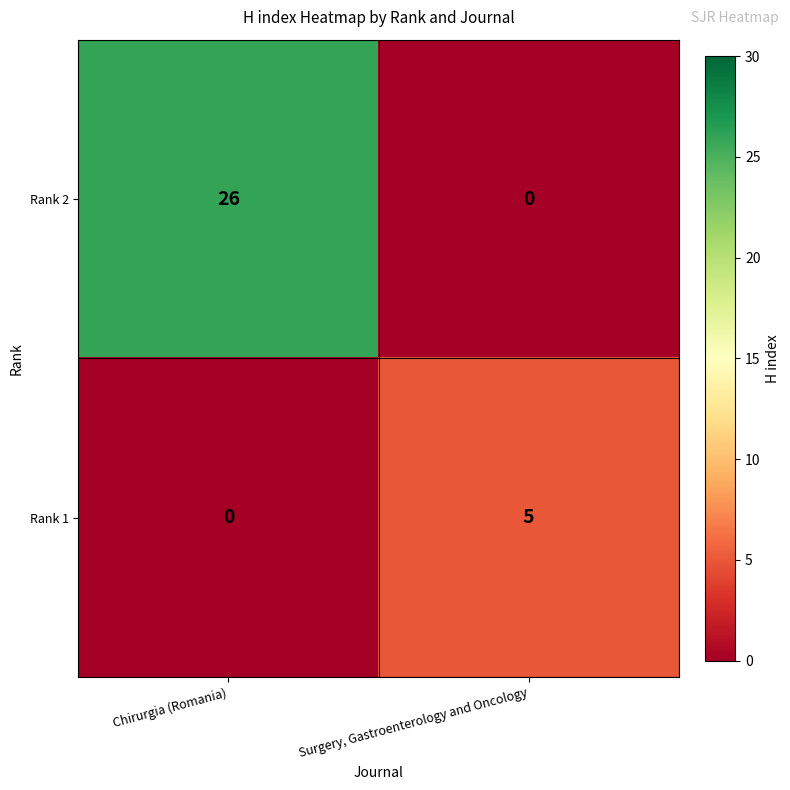

Count the number of data series in this chart.

2